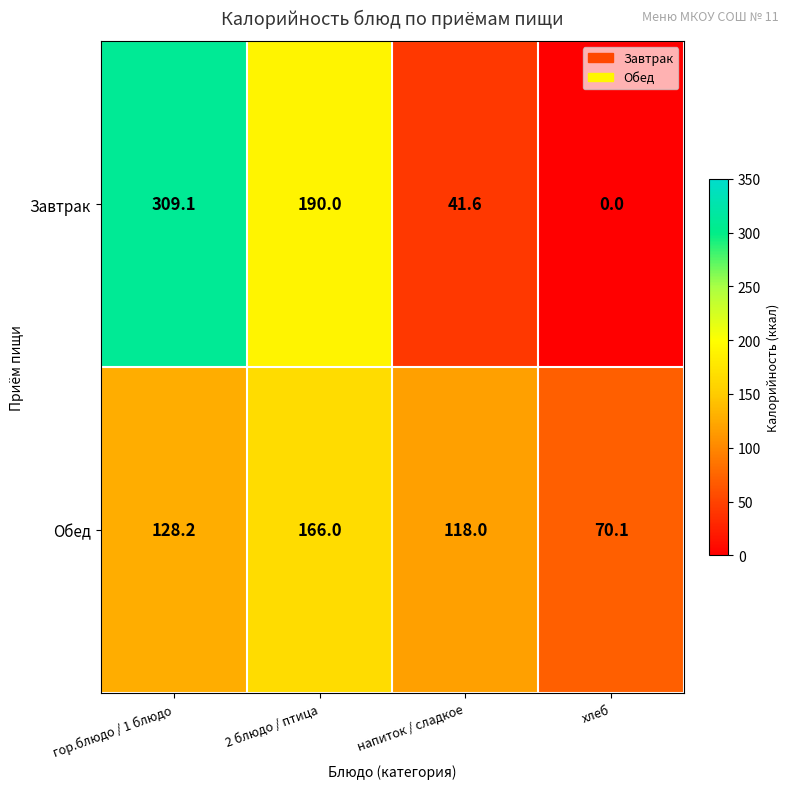

At гор.блюдо / 1 блюдо, list the series in order from smallest to largest.

Обед, Завтрак